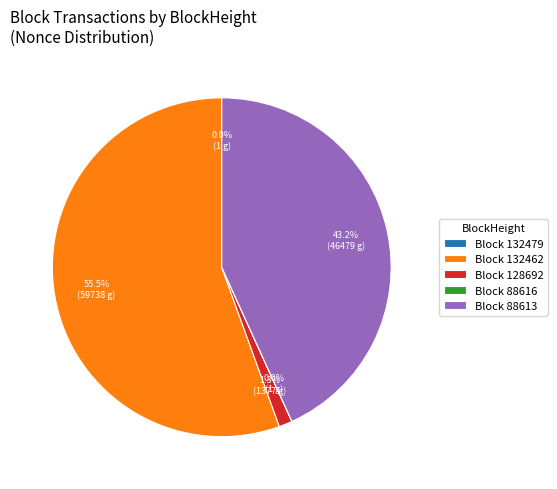

Combined, what portion of the pie is Block 128692 and Block 88613?

44.5%